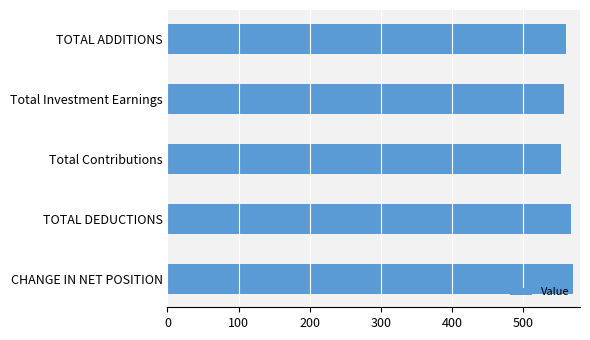

What is the label of the 5th bar from the top?

CHANGE IN NET POSITION